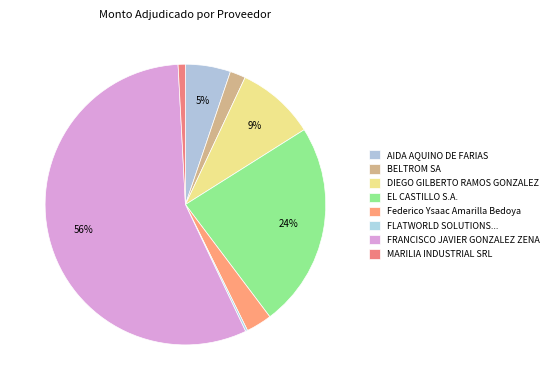

Is there any slice that represents more than half of the pie?

Yes